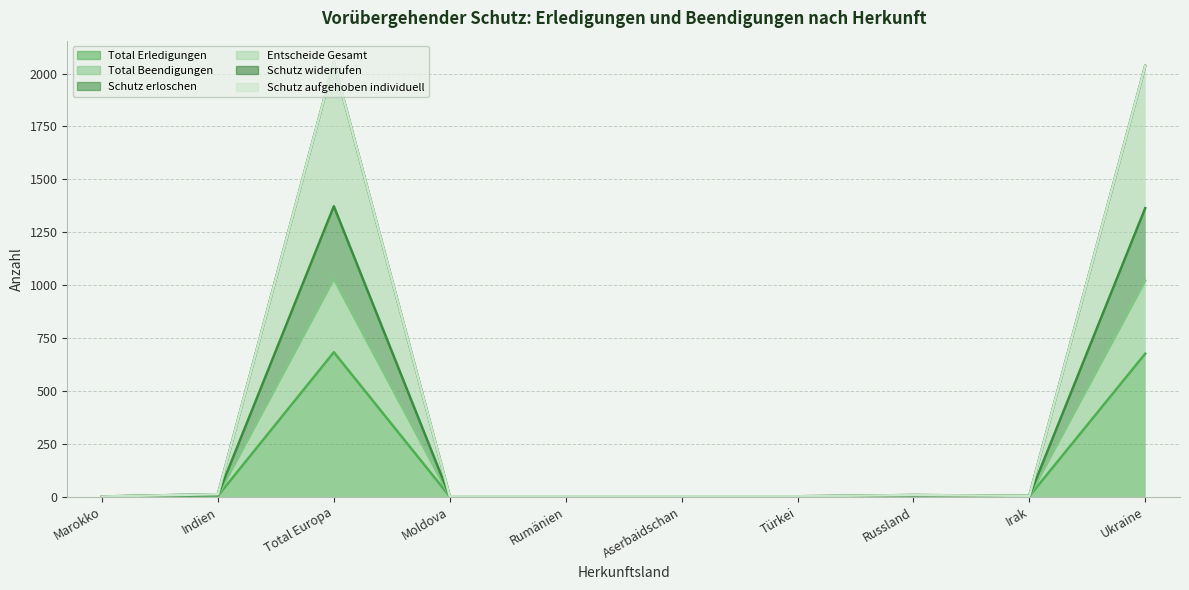

True or false: Total Erledigungen and Total Beendigungen cross at least once.

False